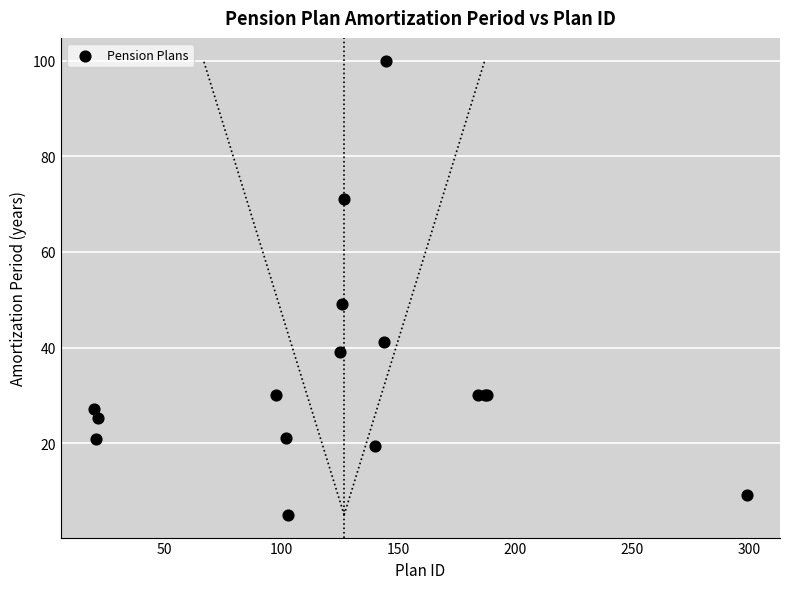

What Y value in the scatter plot is closest to 52?

49.0